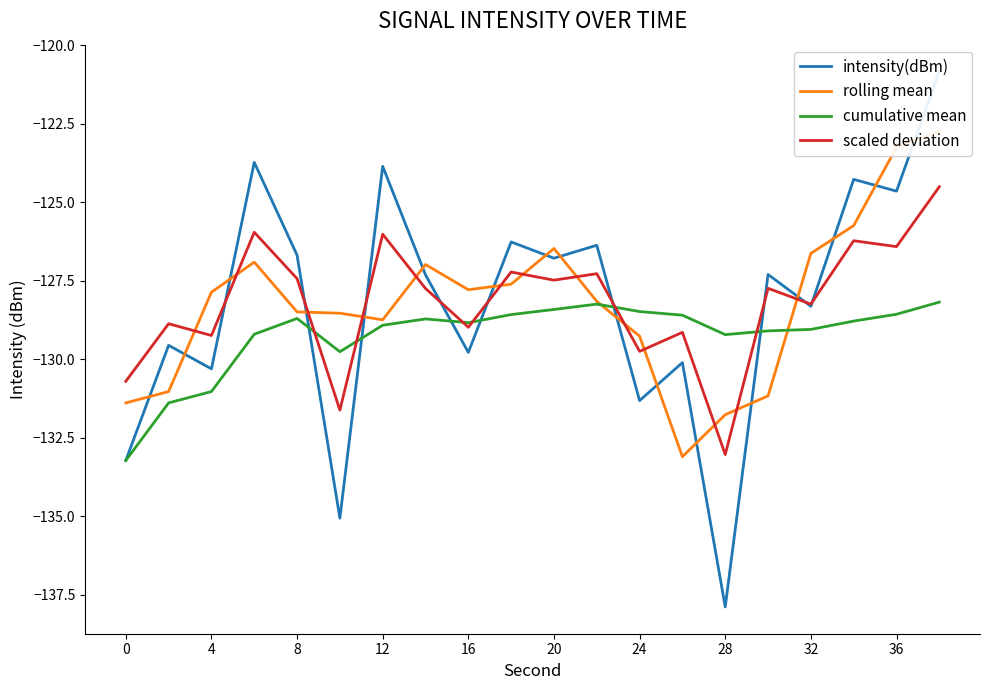

What is the minimum value for cumulative mean?

-133.2